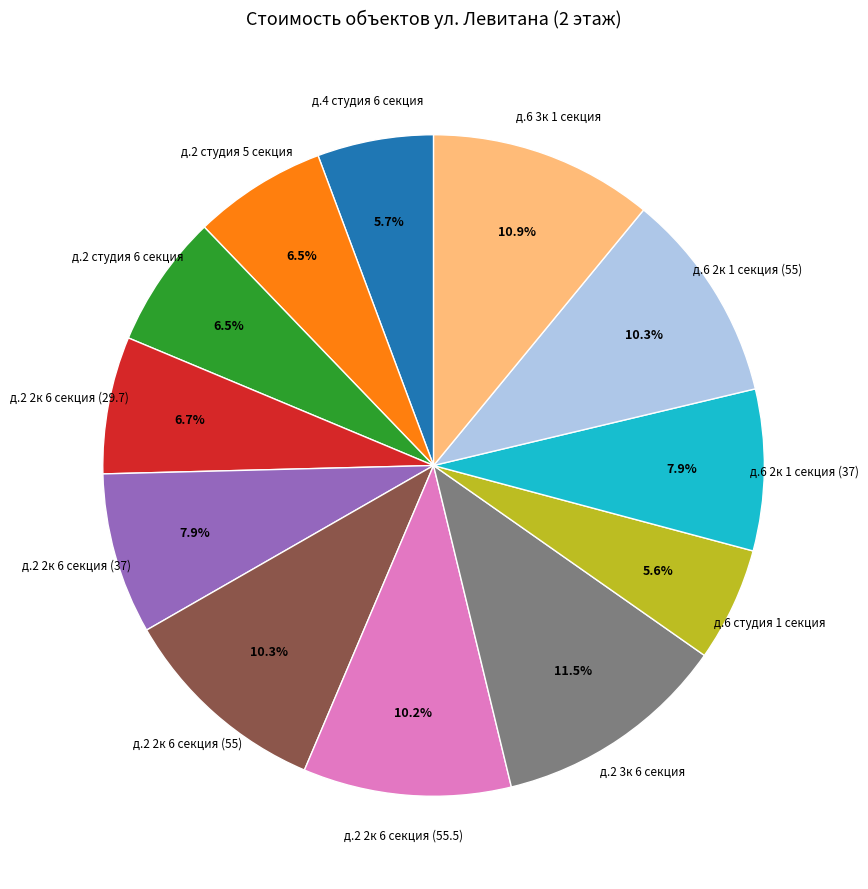

Which has a higher value, д.2 2к 6 секция (55.5) or д.2 студия 5 секция?

д.2 2к 6 секция (55.5)